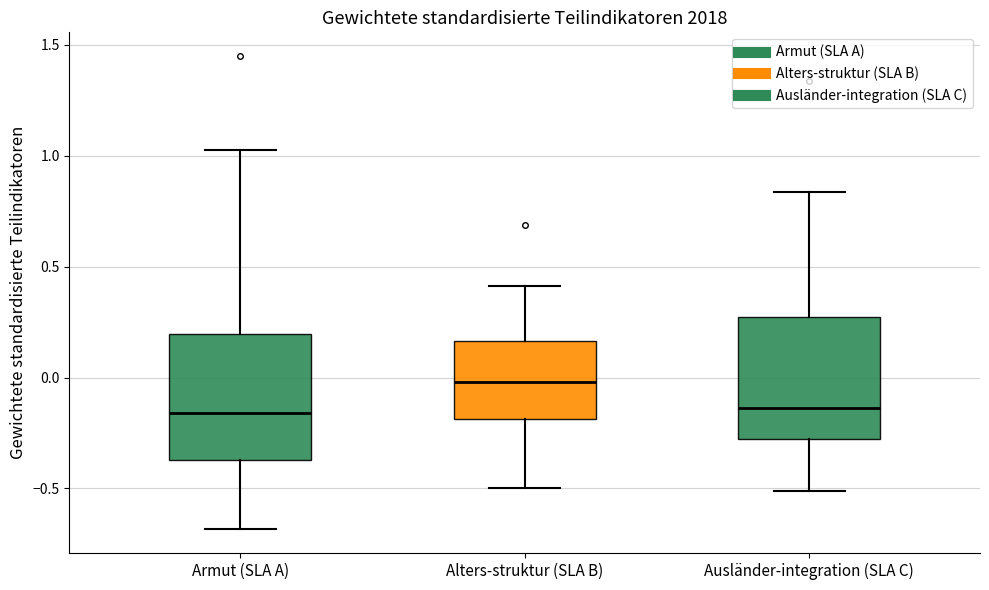

Reading left to right, transcribe this box plot: for each box, give where its median line is, the range the box spans, and where its two whiskers end, as read against the y-axis. The values are not printed on the chart, so give them approximately, as read against the axis.

Armut (SLA A): median -0.15, box -0.35 to 0.20, whiskers -0.70 to 1.05
Alters-struktur (SLA B): median 0.00, box -0.20 to 0.15, whiskers -0.50 to 0.40
Ausländer-integration (SLA C): median -0.15, box -0.30 to 0.25, whiskers -0.50 to 0.85